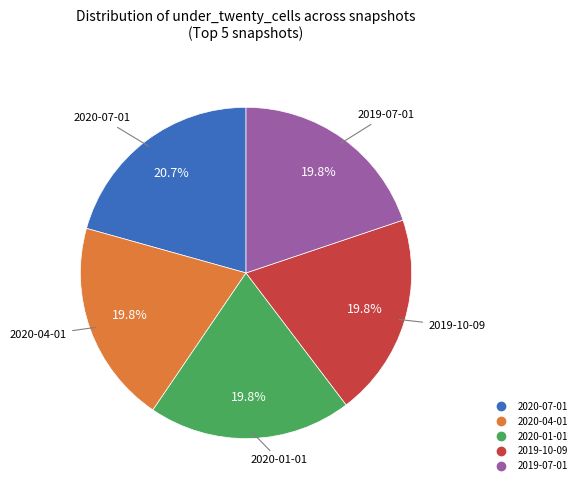

Is there a majority slice in this chart?

No